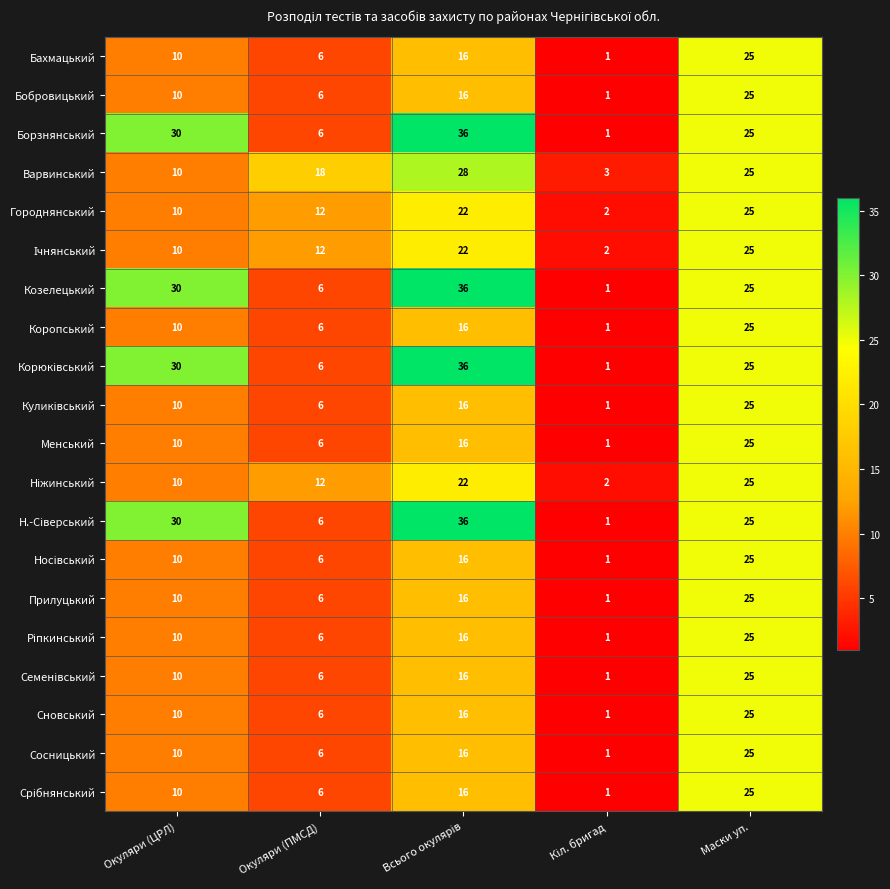

The value of Сосницький at Окуляри (ПМСД) is 6. True or false?

True